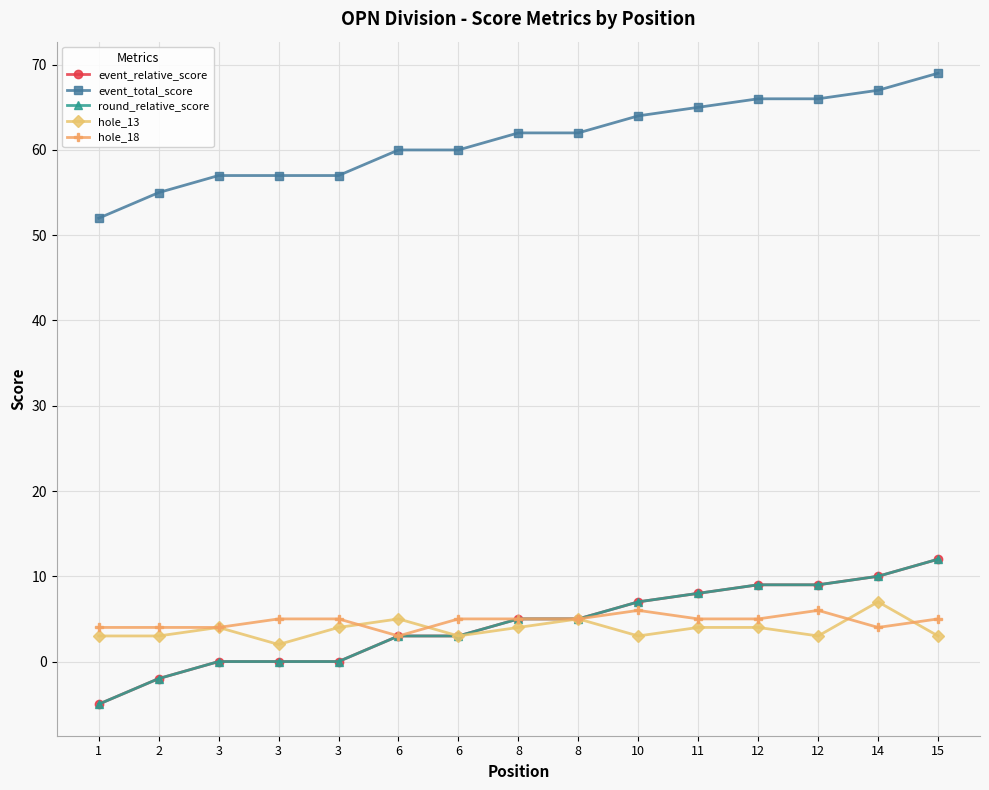

Does the chart have visible grid lines?

Yes